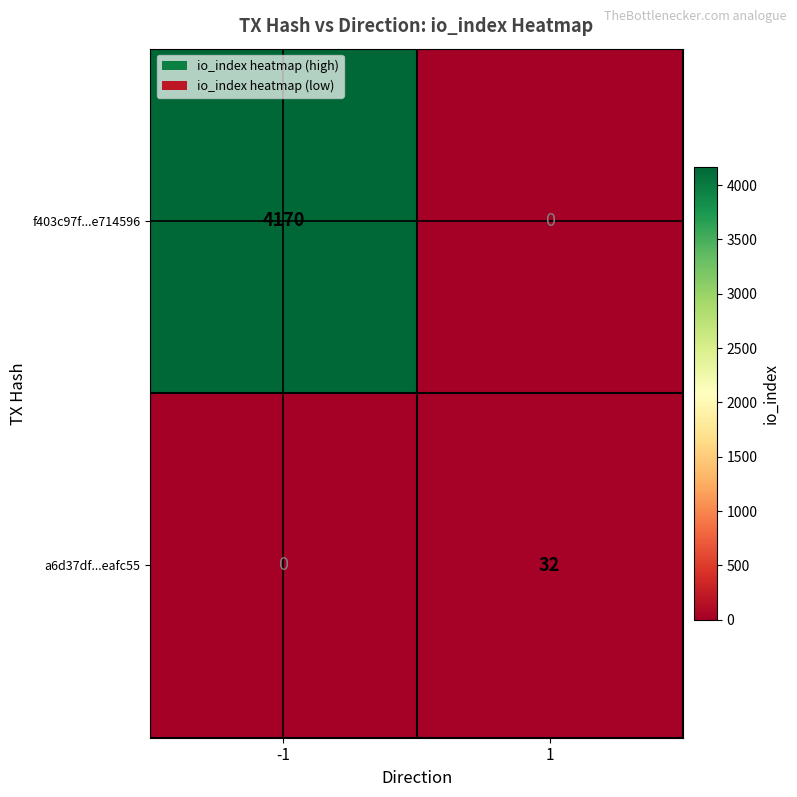

Reading left to right, extract all data points from this chart.

f403c97f...e714596: -1=4170	1=0
a6d37df...eafc55: -1=0	1=32